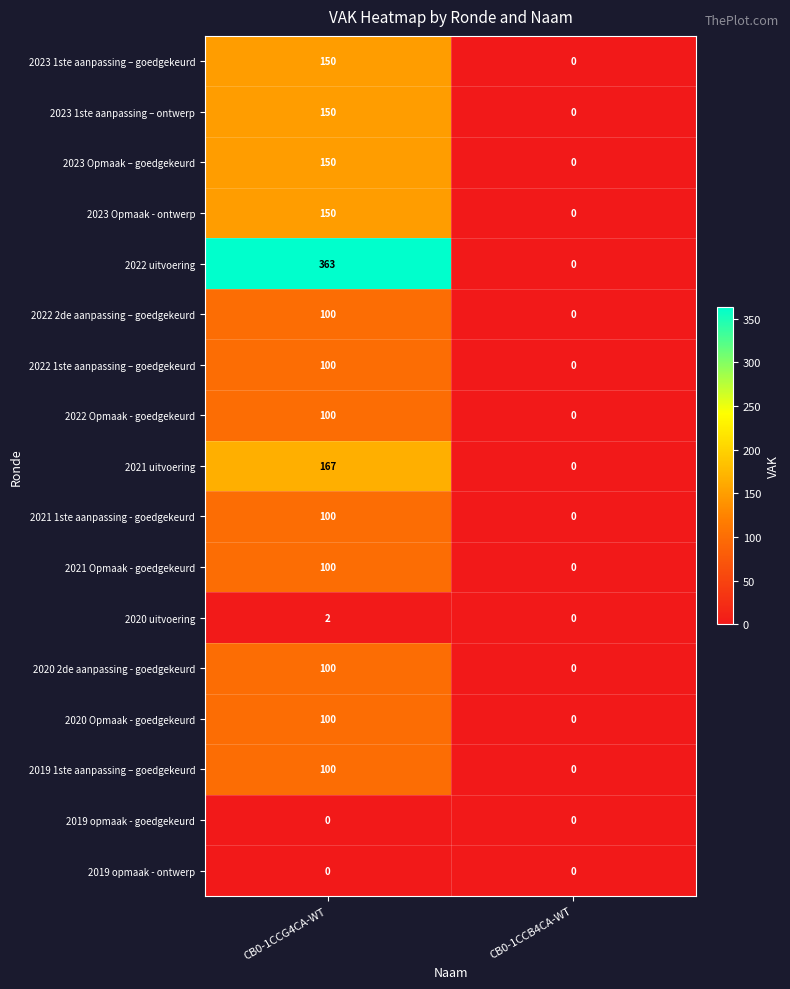

How many categories are shown in the chart?

2